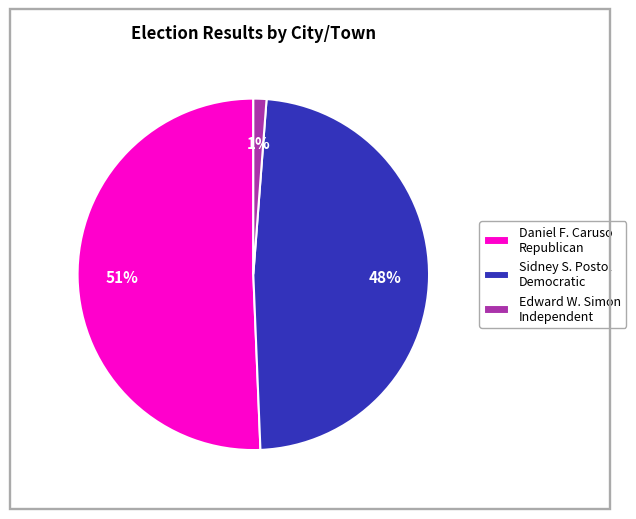

To the nearest percent, what is the difference between the Sidney S. Postol Democratic and Edward W. Simon Independent slice percentages?

47%